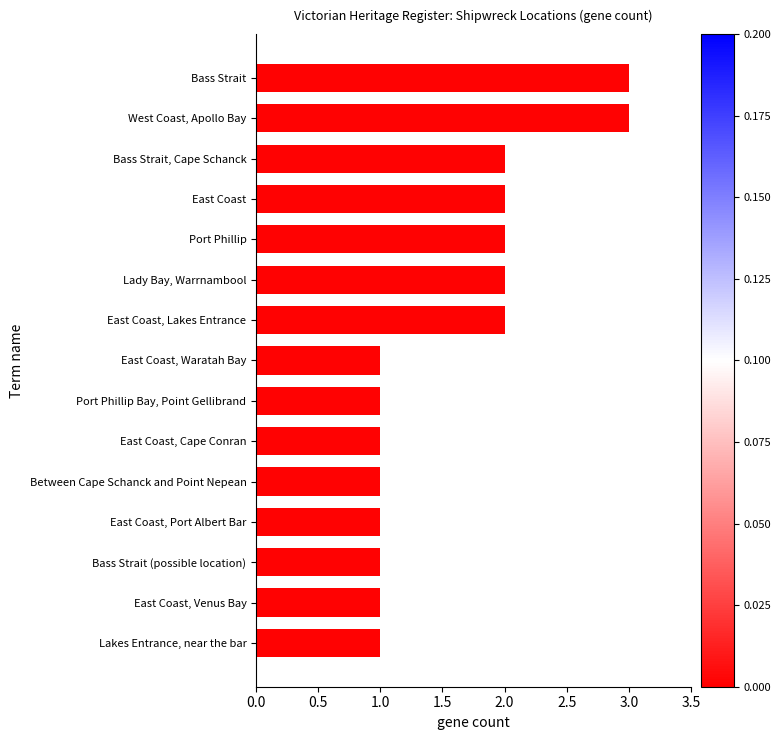

Reading bottom to top, transcribe all the data shown in this chart.

Lakes Entrance, near the bar=1	East Coast, Venus Bay=1	Bass Strait (possible location)=1	East Coast, Port Albert Bar=1	Between Cape Schanck and Point Nepean=1	East Coast, Cape Conran=1	Port Phillip Bay, Point Gellibrand=1	East Coast, Waratah Bay=1	East Coast, Lakes Entrance=2	Lady Bay, Warrnambool=2	Port Phillip=2	East Coast=2	Bass Strait, Cape Schanck=2	West Coast, Apollo Bay=3	Bass Strait=3